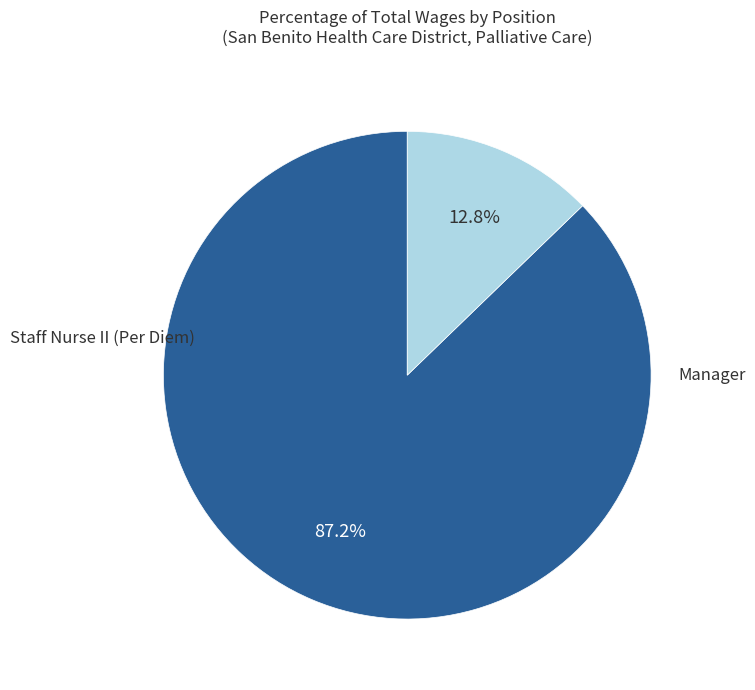

To the nearest percent, what is the difference between the largest and smallest slice percentages?

74%